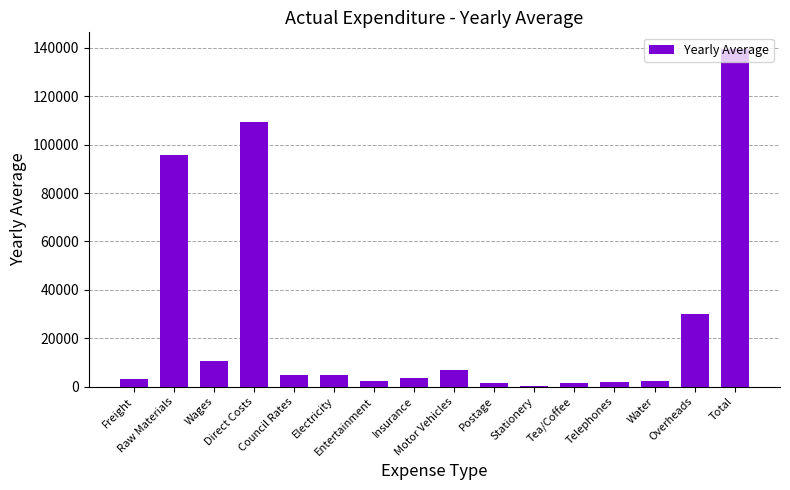

What is the maximum value shown in the chart?

139473.0